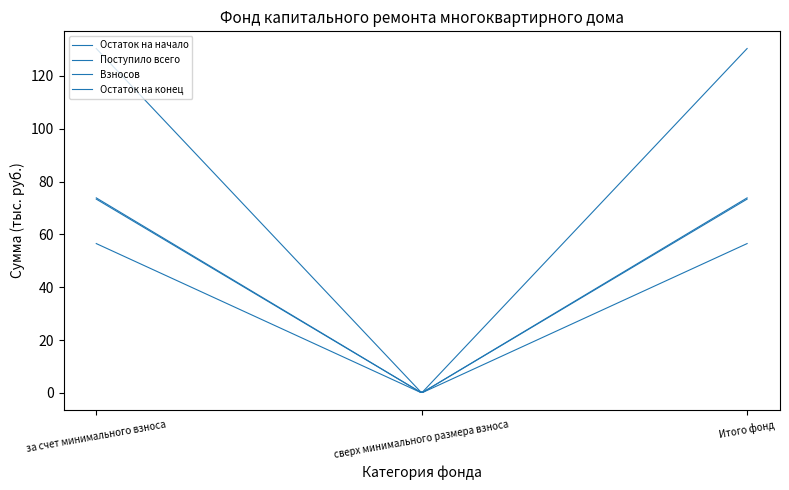

Rank the categories by Остаток на конец value from highest to lowest.

за счет минимального взноса, Итого фонд, сверх минимального размера взноса